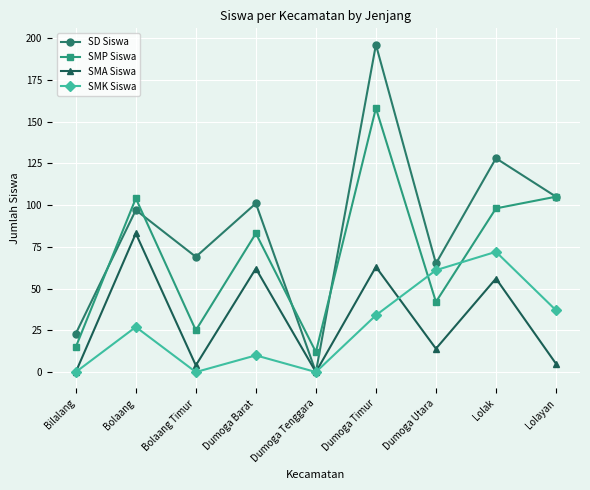

What are all the series names shown in the legend?

SD Siswa, SMP Siswa, SMA Siswa, SMK Siswa